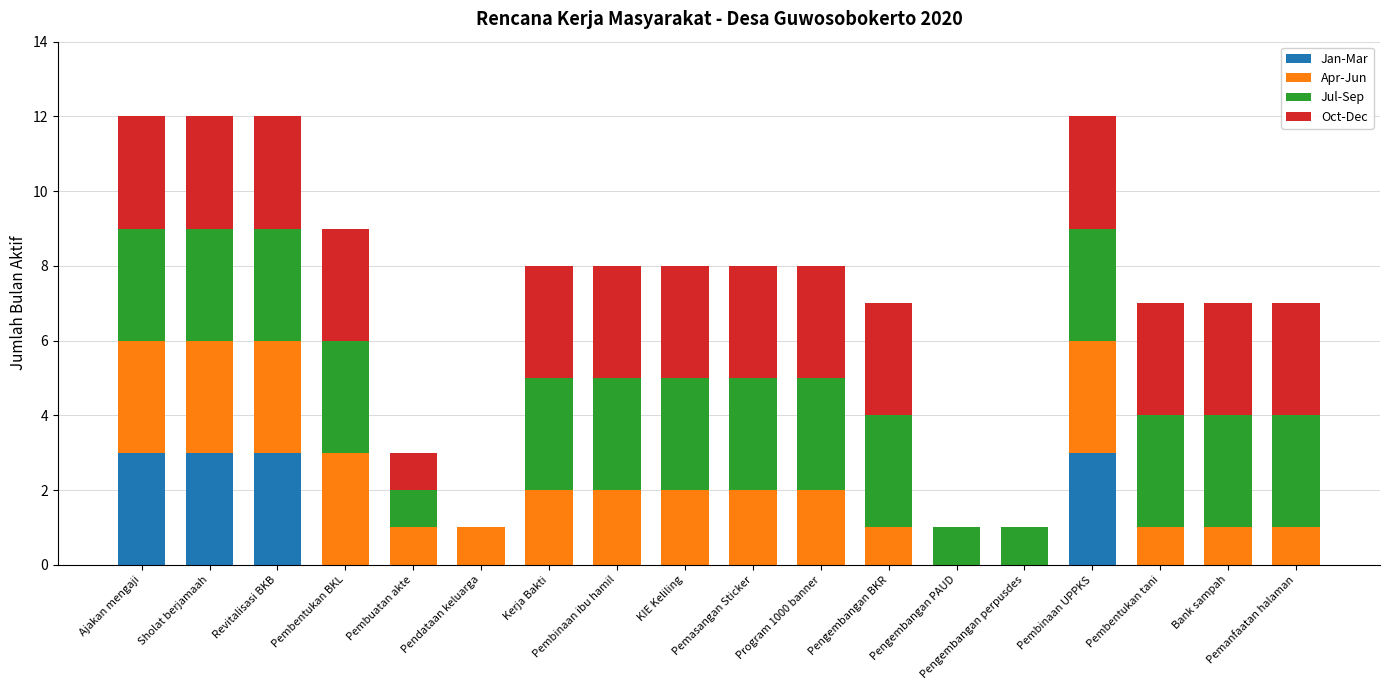

What is the total value across all series at Bank sampah?

7